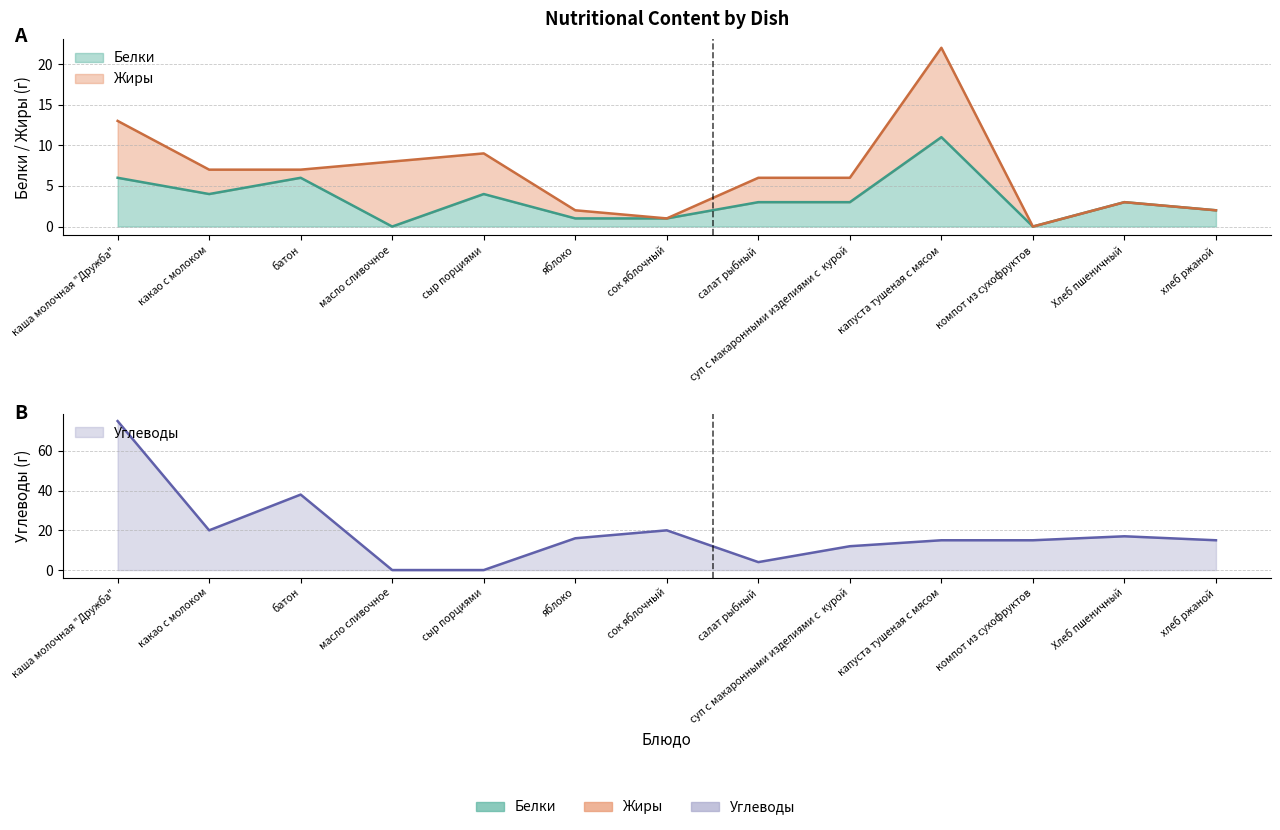

Which series ends up on top after the final intersection of Углеводы and Белки?

Углеводы